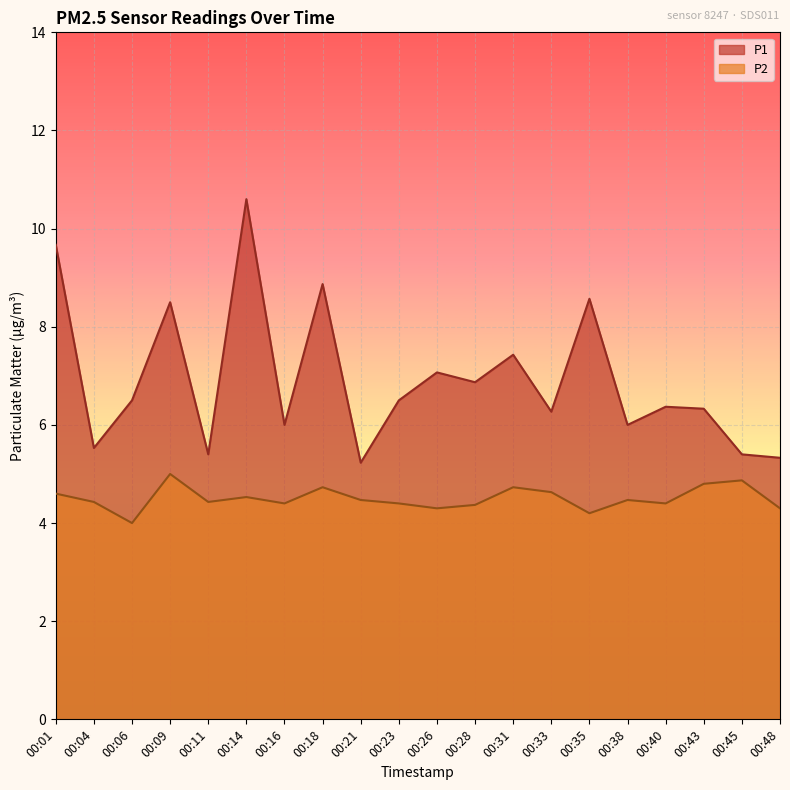

At which category is the sum across all series the highest?

00:14